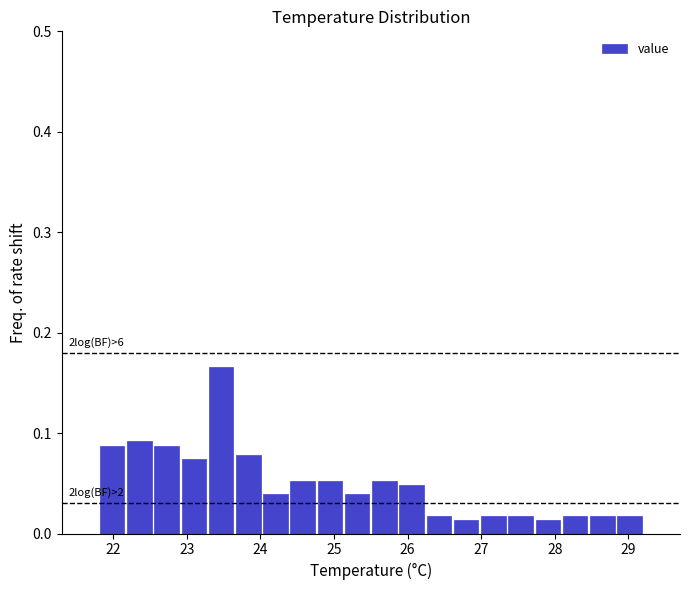

Around what value on the x-axis is the tallest bar? Give the approximate position of its centre, as read against the axis.

23.5